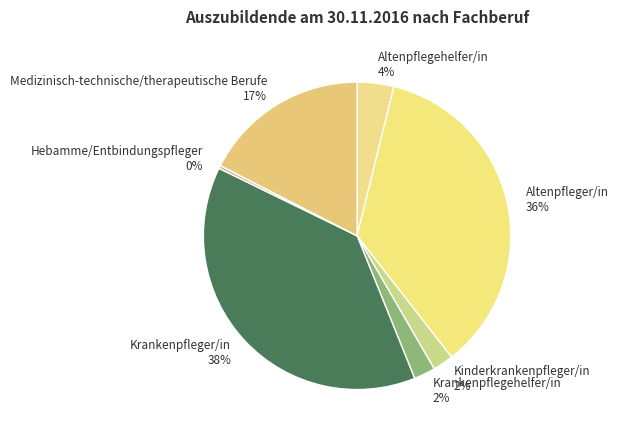

How many segments does this pie chart have?

7